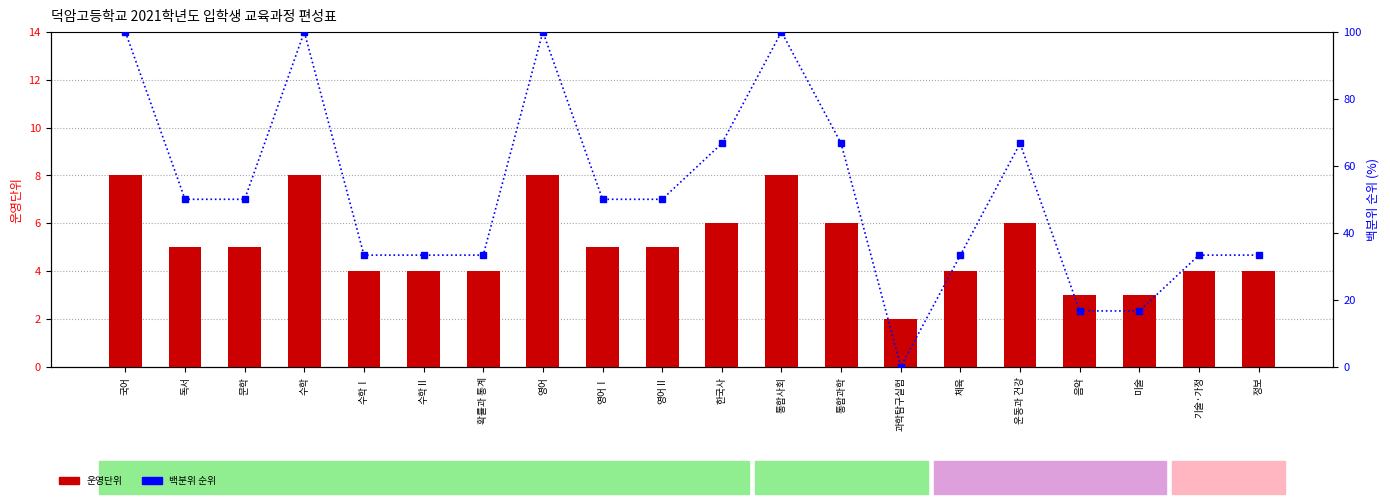

Where does the 백분위 순위 series first go above 50?

국어